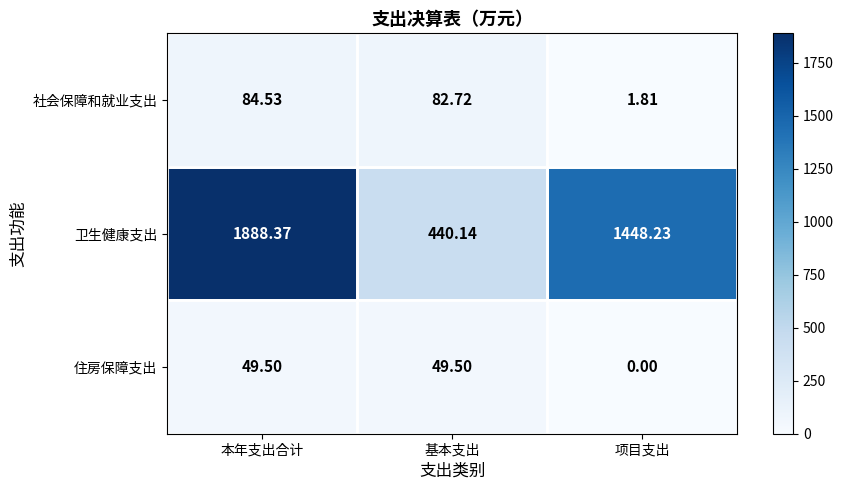

At which category is the sum across all series the highest?

本年支出合计